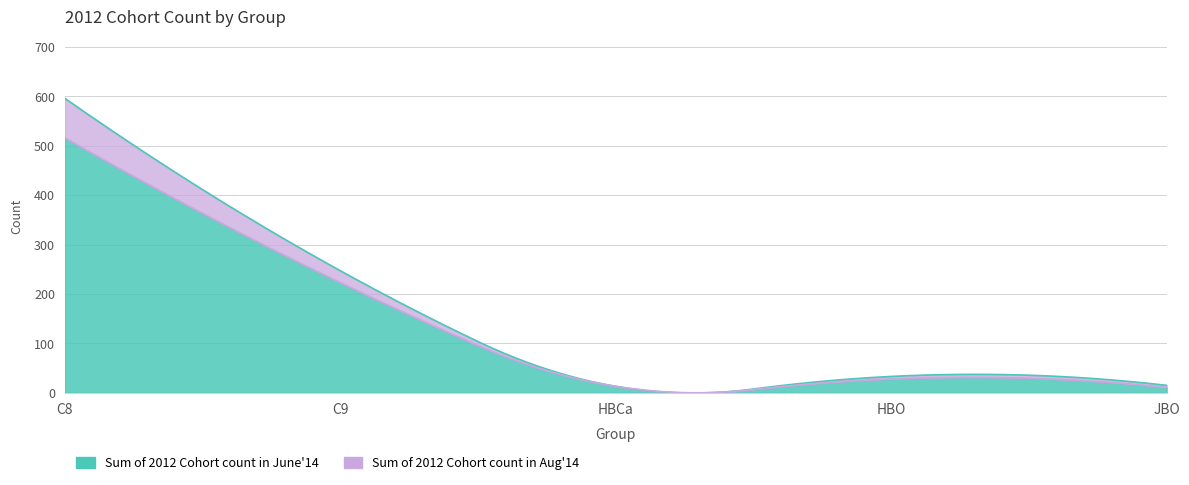

The value of Sum of 2012 Cohort count in Aug 14 at C8 is 728. True or false?

False